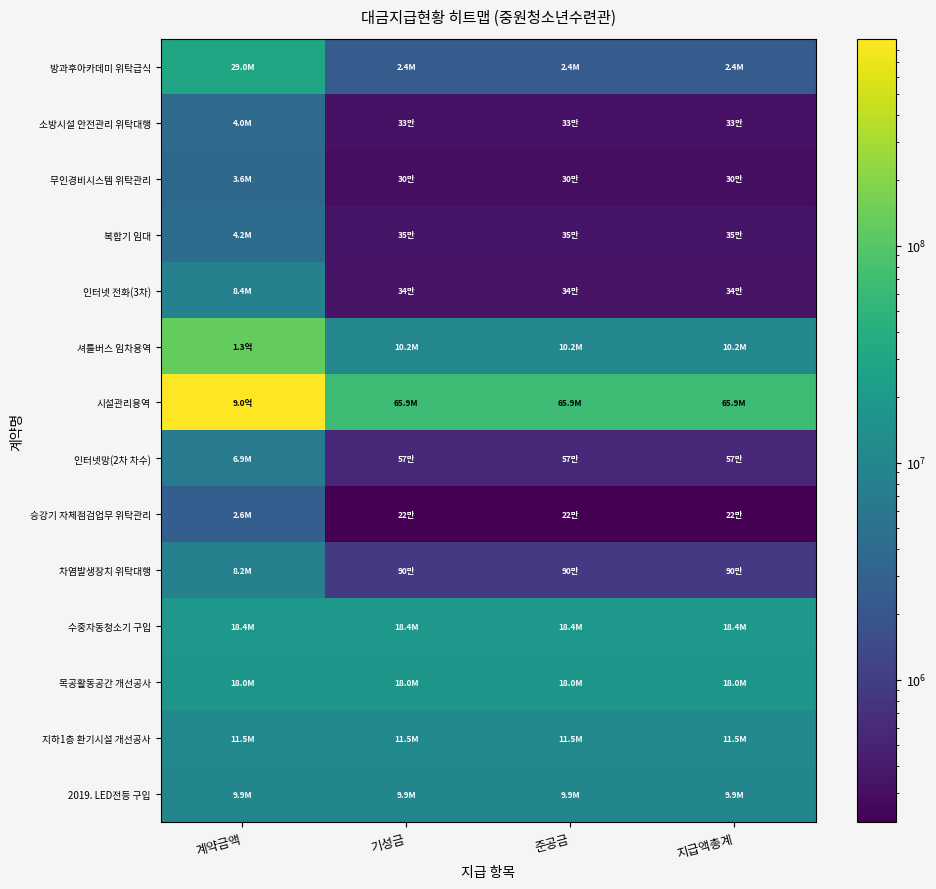

Which category has the highest value across all series?

계약금액